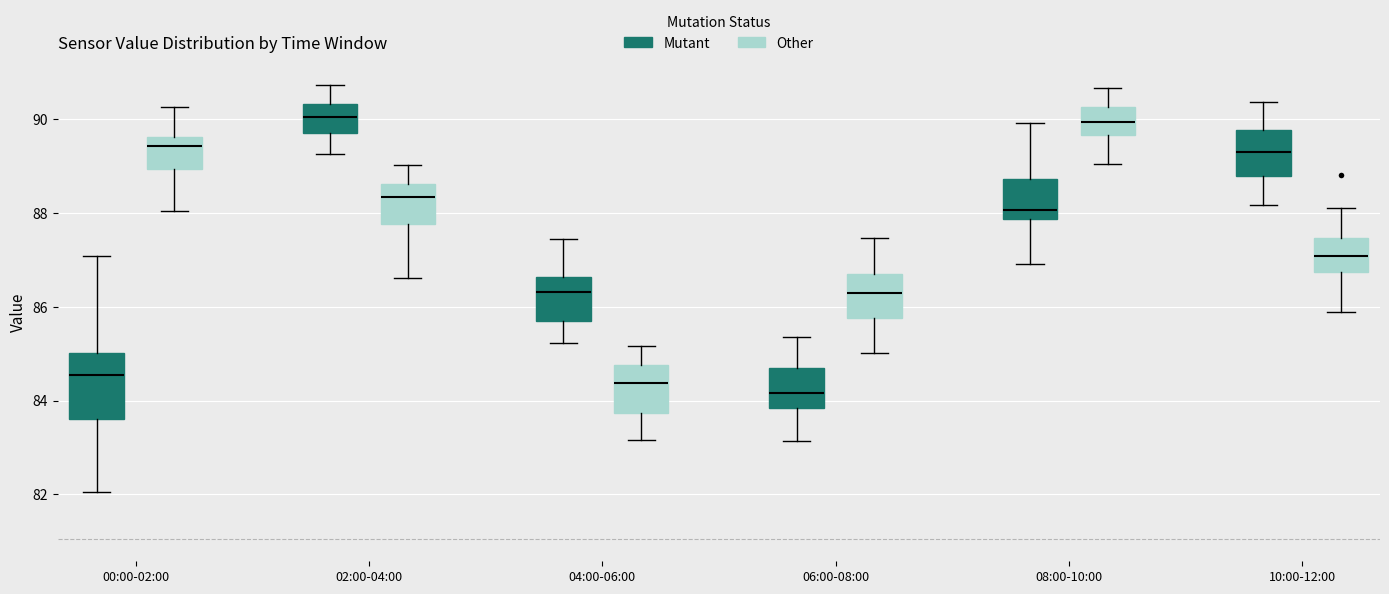

Where does the lower whisker of the box for 02:00-04:00 (Other) end on the y-axis? The values are not printed on the chart, so give them approximately, as read against the axis.

86.6